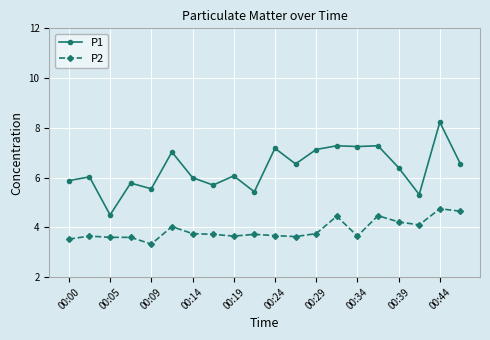

What is the value of the P1 point at the 14th from the left?

7.3